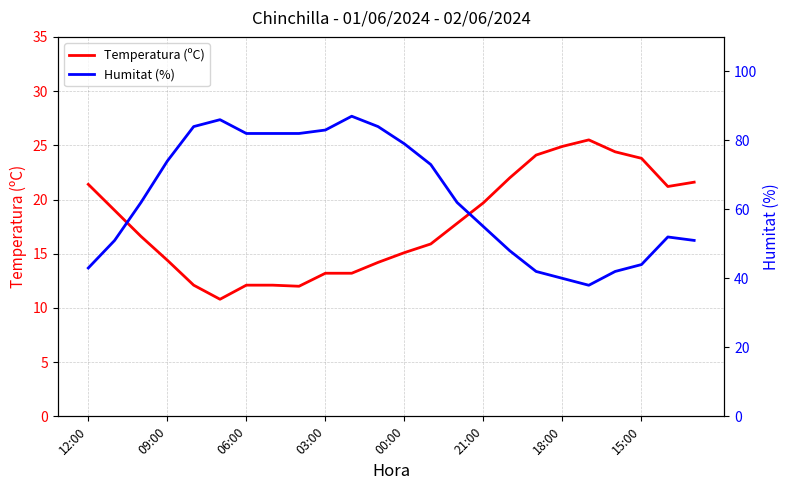

At which label does Temperatura (ºC) first exceed 17?

12:00